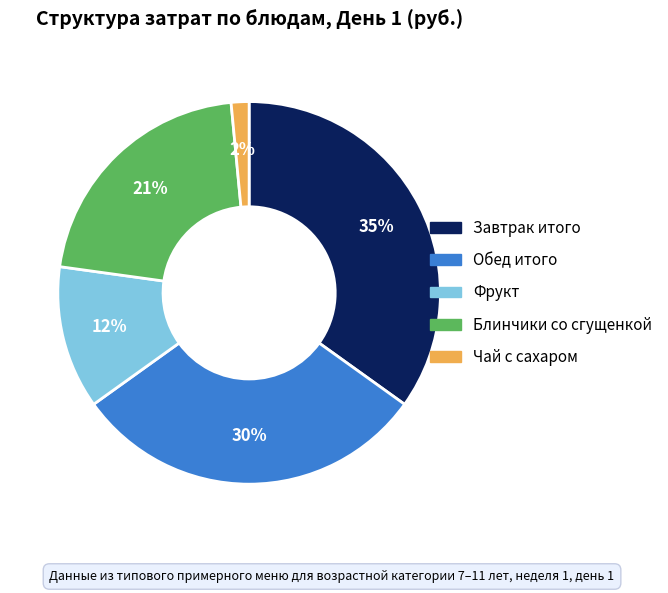

Is it true that Фрукт is 1% of the pie?

False